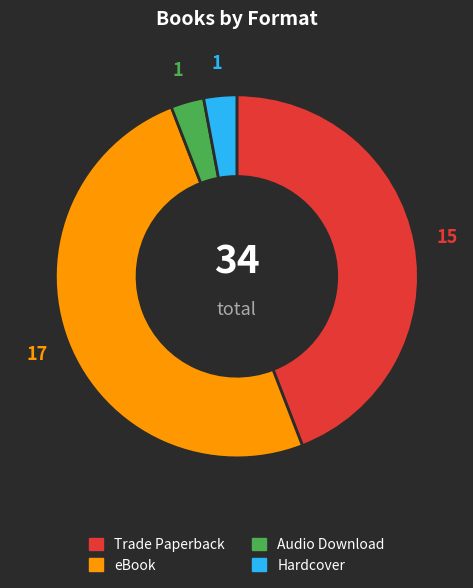

Is the sum of Hardcover and Trade Paperback greater than half?

No